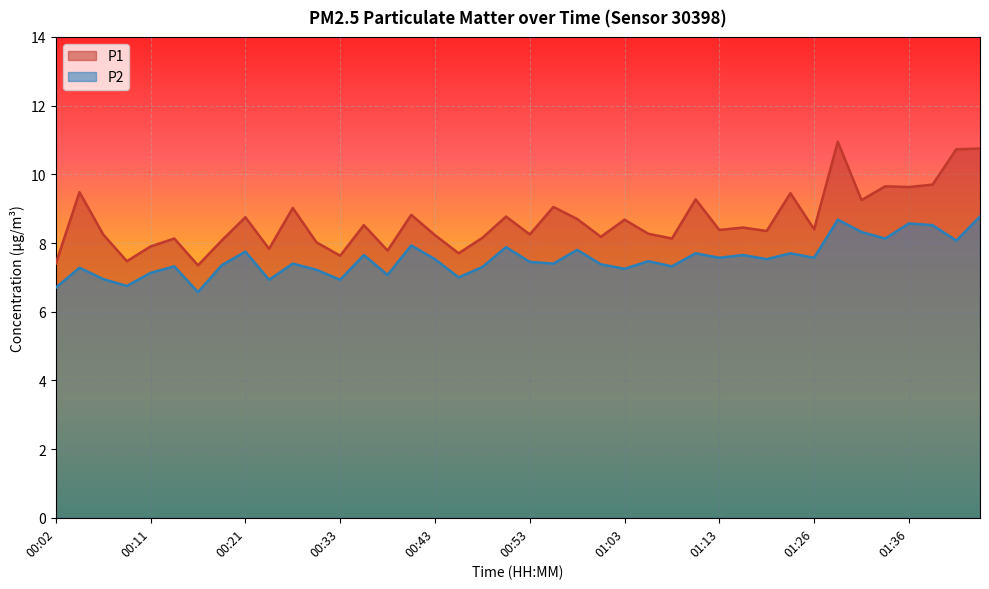

Where does the P1 series first go above 8?

00:04